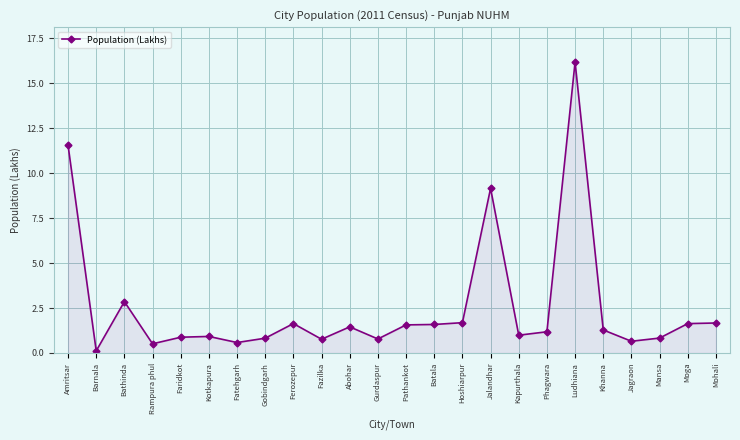

How many categories are shown in the chart?

24